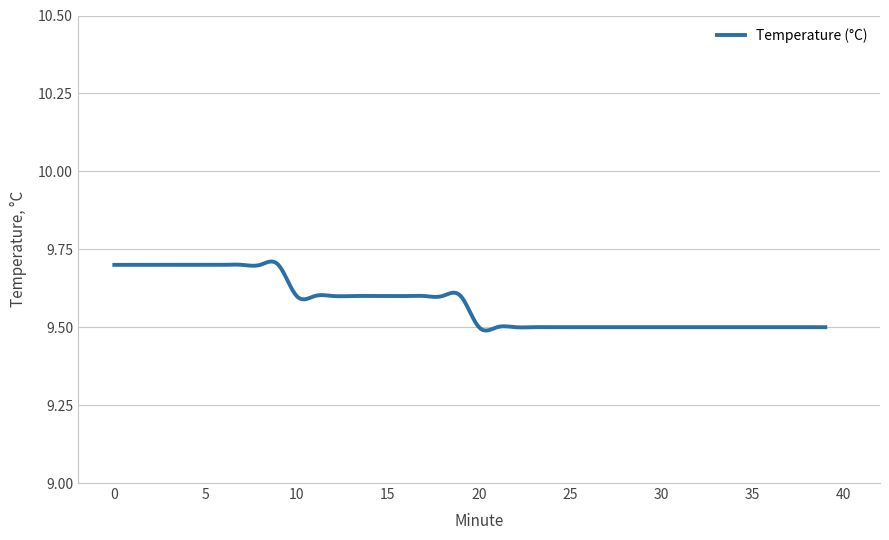

Does the chart have visible grid lines?

Yes